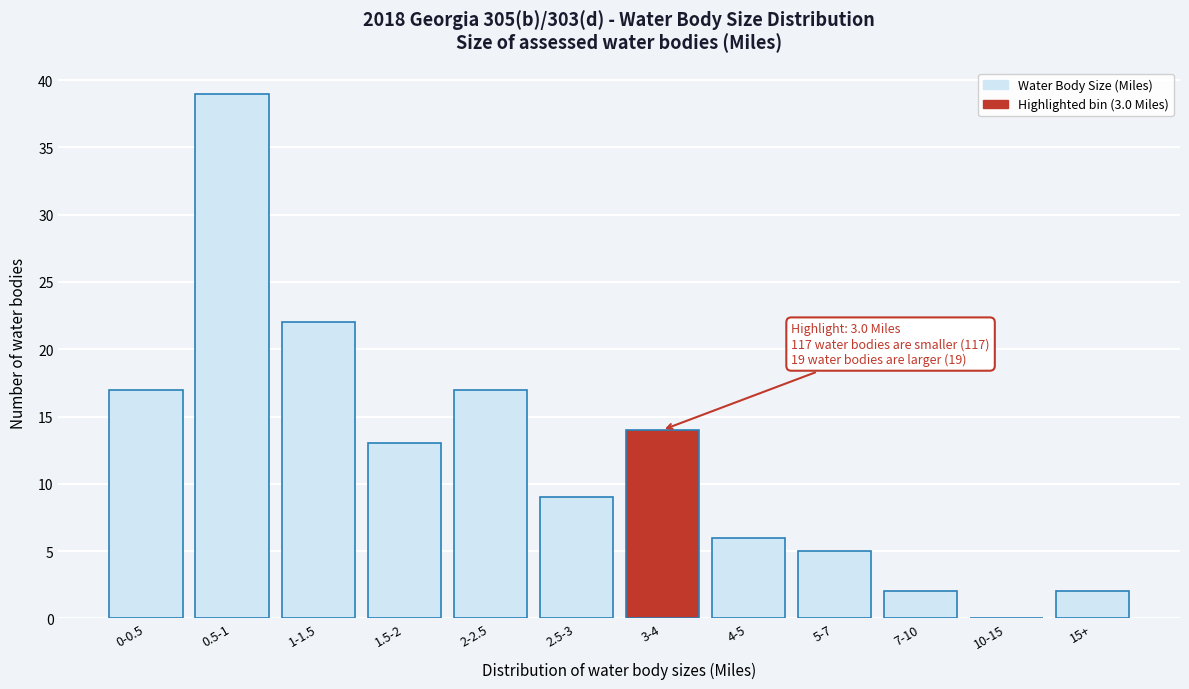

Reading right to left, transcribe all the data shown in this chart.

15+=2	10-15=0	7-10=2	5-7=5	4-5=6	3-4=14	2.5-3=9	2-2.5=17	1.5-2=13	1-1.5=22	0.5-1=39	0-0.5=17